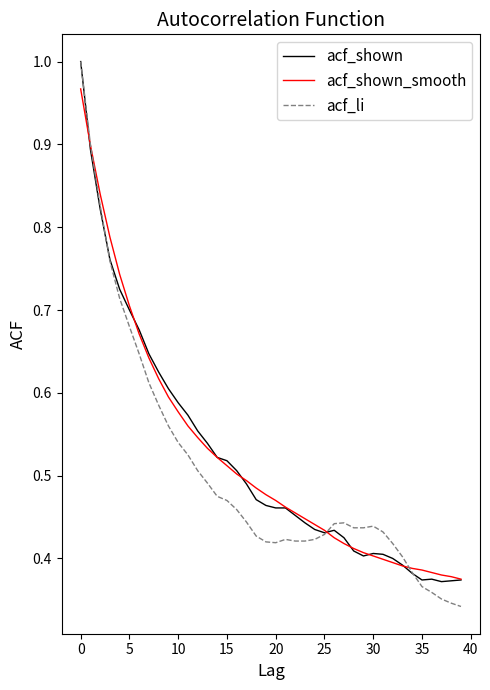

Which series has the largest range (max minus min)?

acf_li